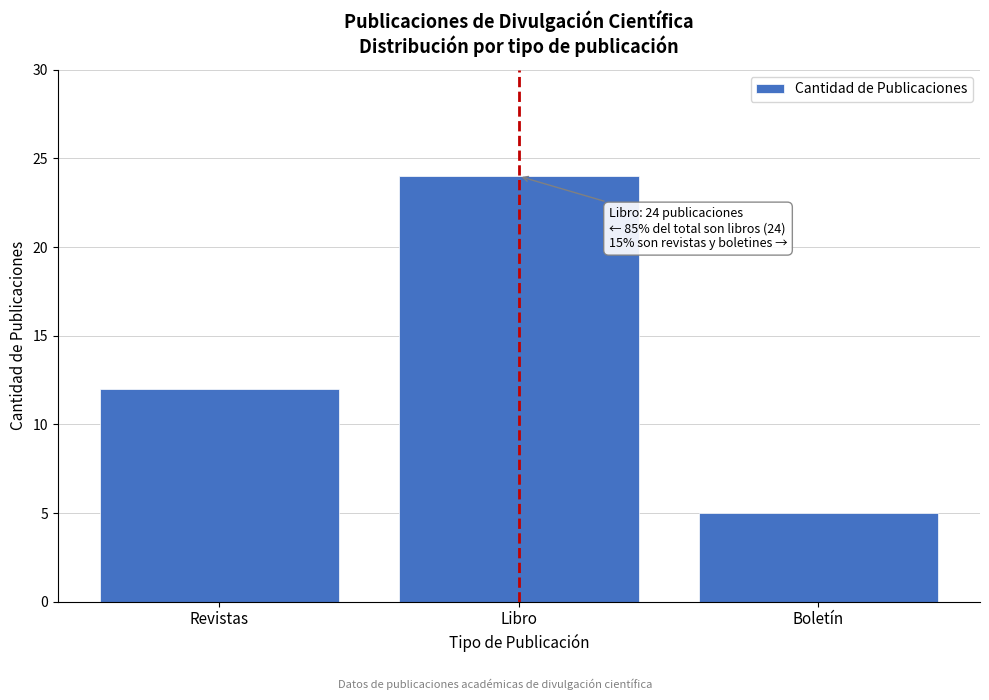

Reading left to right, what are all the values shown in this chart?

12	24	5